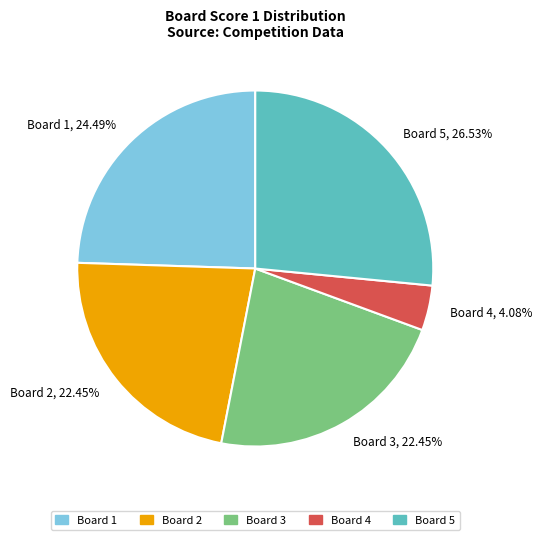

Which slice is the smallest?

Board 4